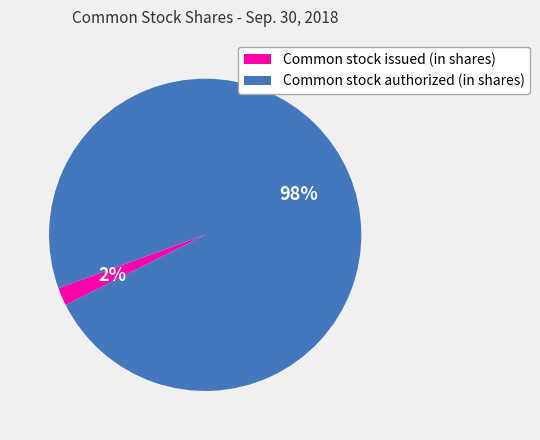

Is it true that Common stock issued (in shares) is 2% of the pie?

True